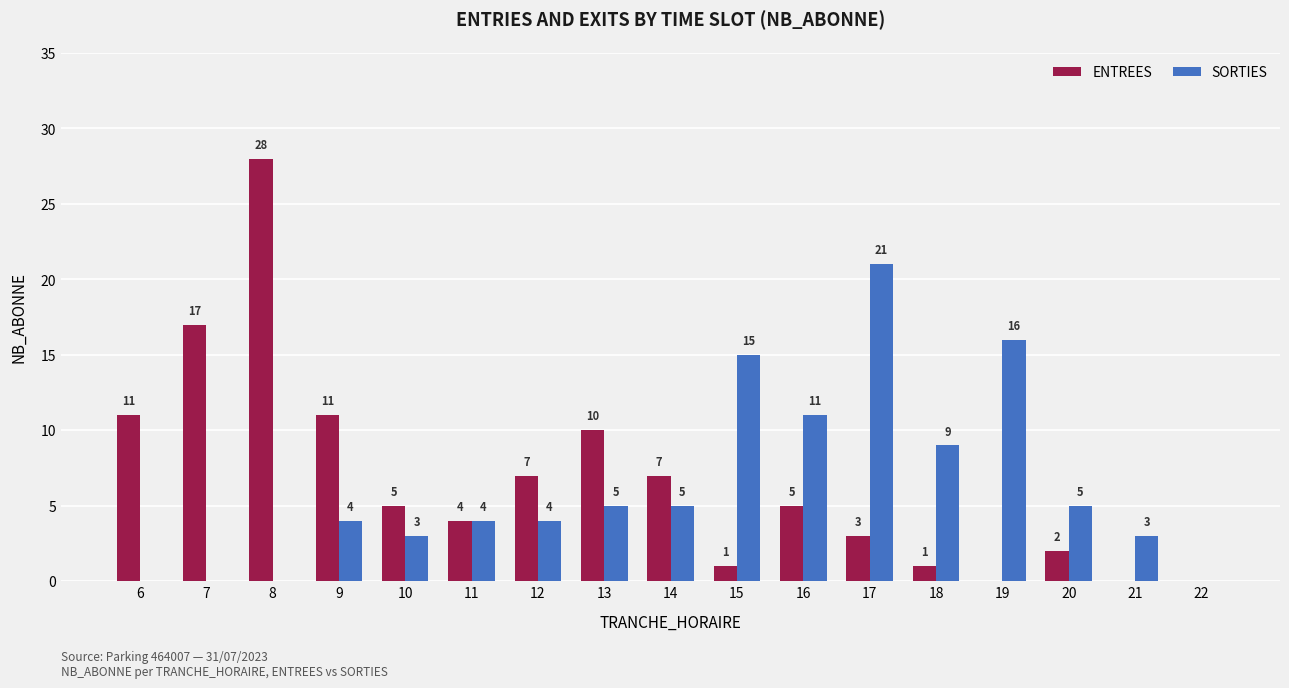

Is it true that ENTREES equals -11 at 19?

False